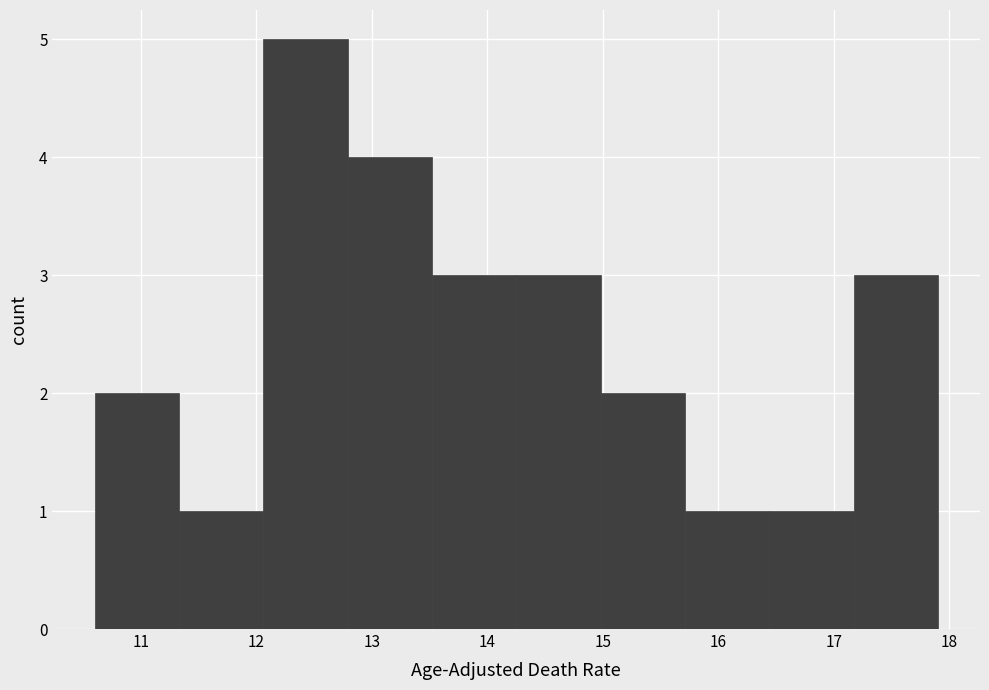

Reading left to right, transcribe this chart: for each bar, give the range it covers on the x-axis and its height. Neither the bar edges nor the heights are printed on the chart, so give them approximately, as read against the axes.

10.60 to 11.33: 2
11.33 to 12.06: 1
12.06 to 12.79: 5
12.79 to 13.52: 4
13.52 to 14.25: 3
14.25 to 14.98: 3
14.98 to 15.71: 2
15.71 to 16.44: 1
16.44 to 17.17: 1
17.17 to 17.90: 3